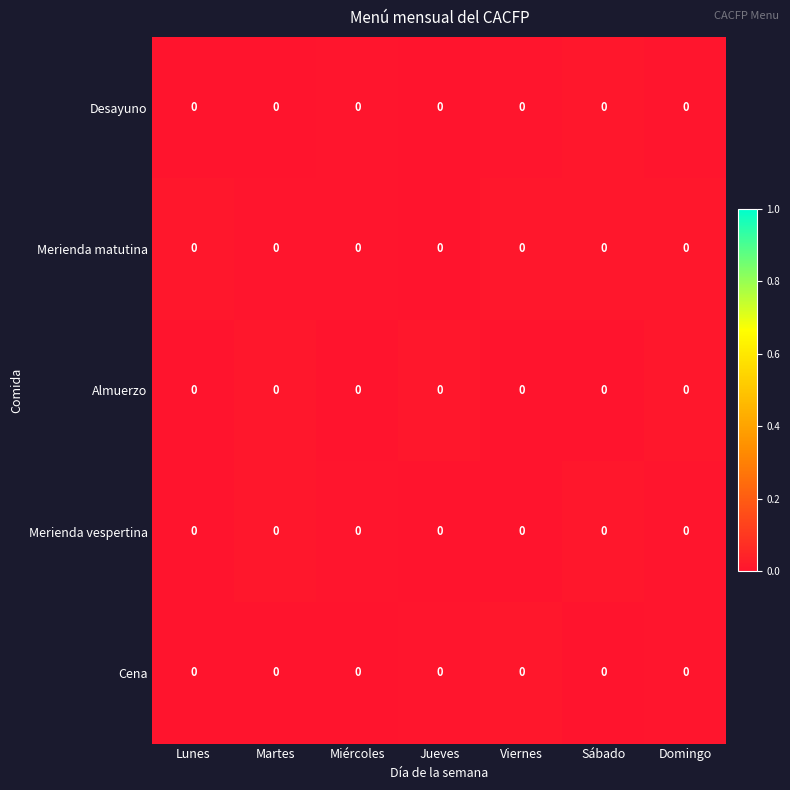

At which category is the sum across all series the highest?

Domingo